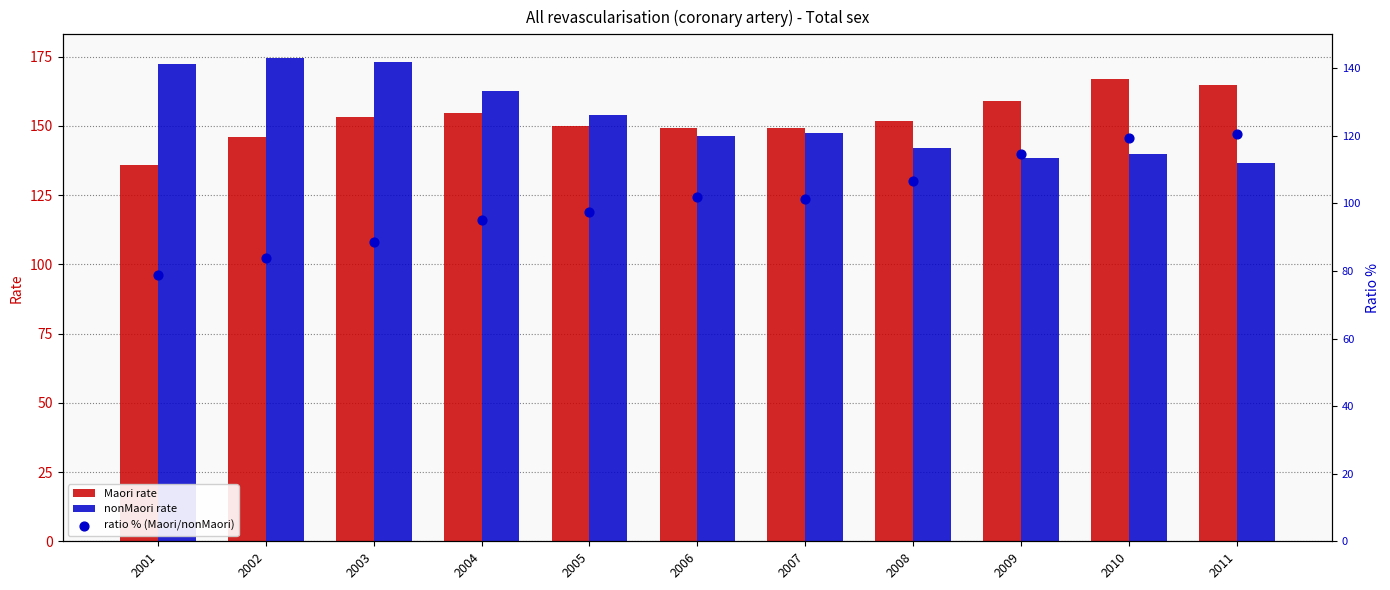

Which series has the largest Y range (max minus min)?

ratio % (Maori/nonMaori)